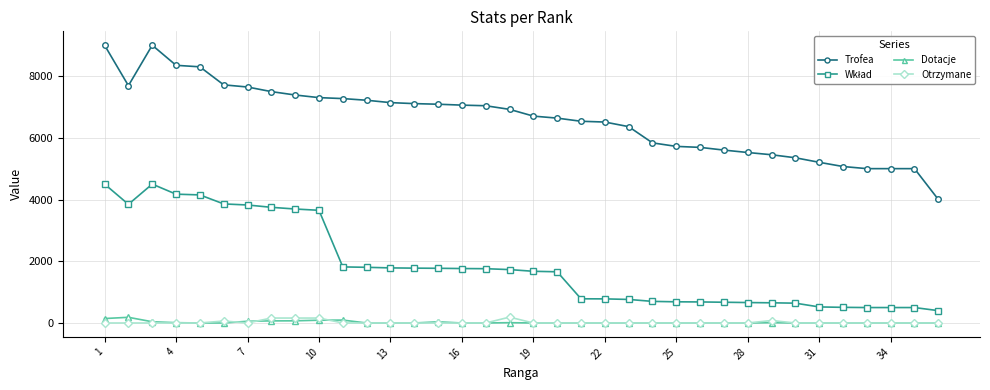

True or false: Dotacje and Trofea intersect in this chart.

False